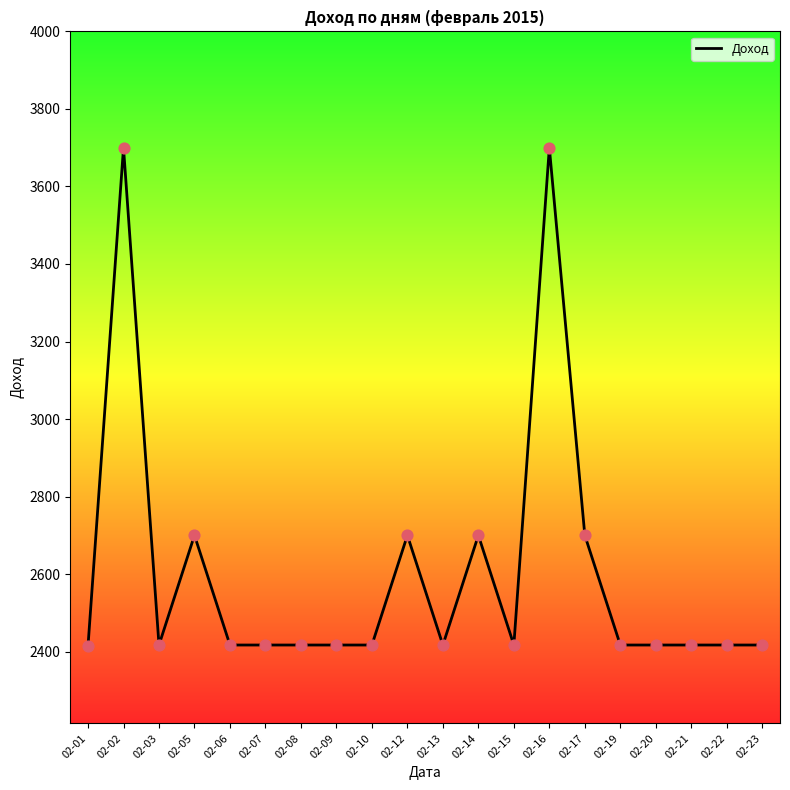

Between 02-14 and 02-02, which is larger?

02-02